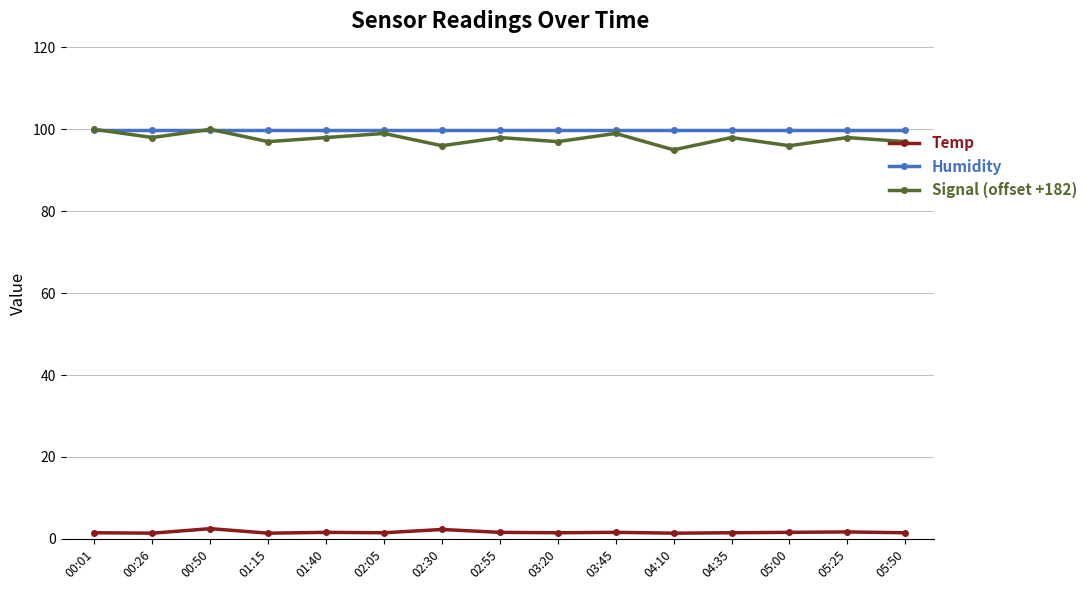

Is the value of Humidity at 05:25 greater than the value of Signal (offset +182) at 04:10?

Yes